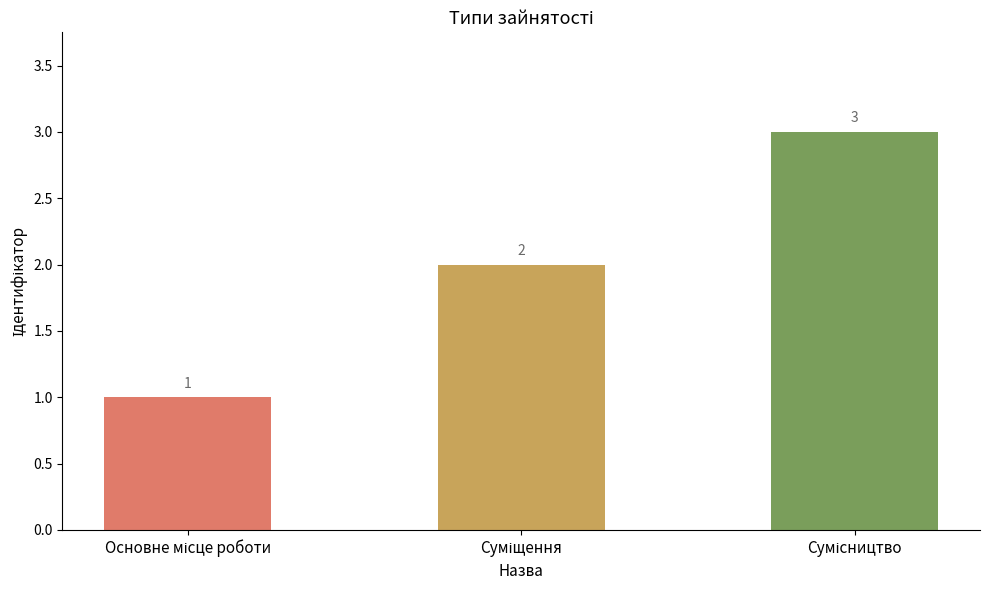

Count the values in the range 1 to 3.

3